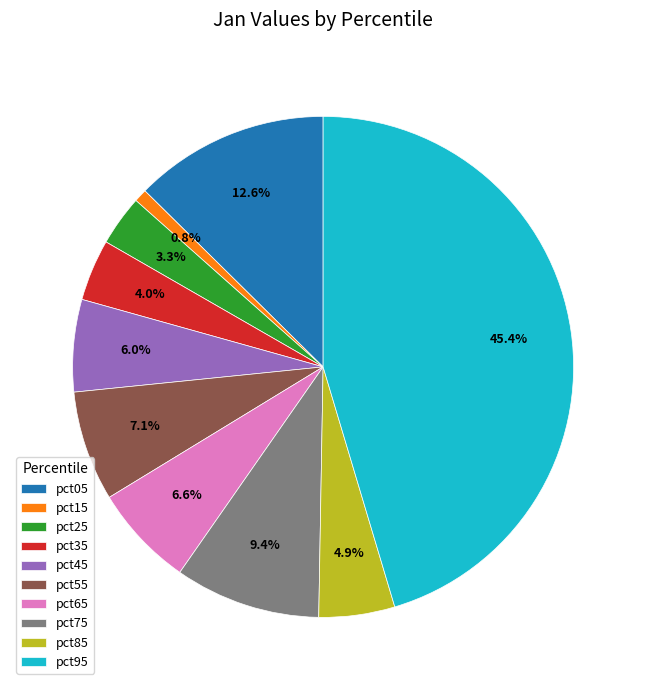

Which has a higher value, pct25 or pct85?

pct85